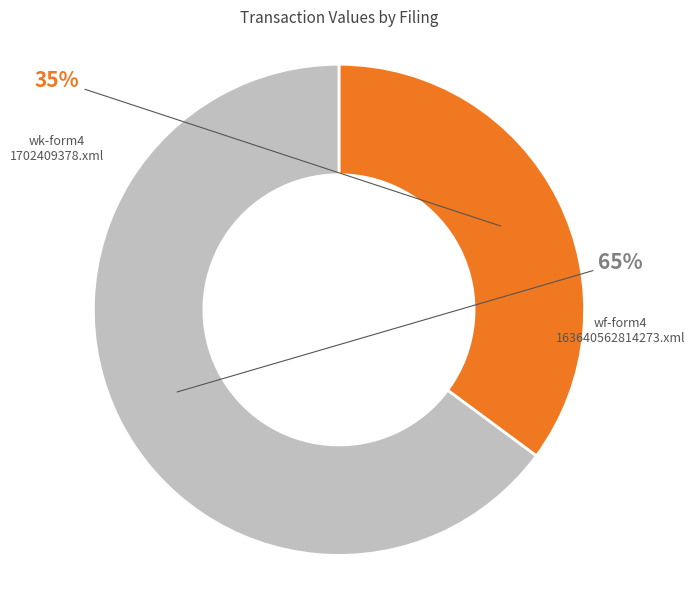

Is there any slice that represents more than half of the pie?

Yes